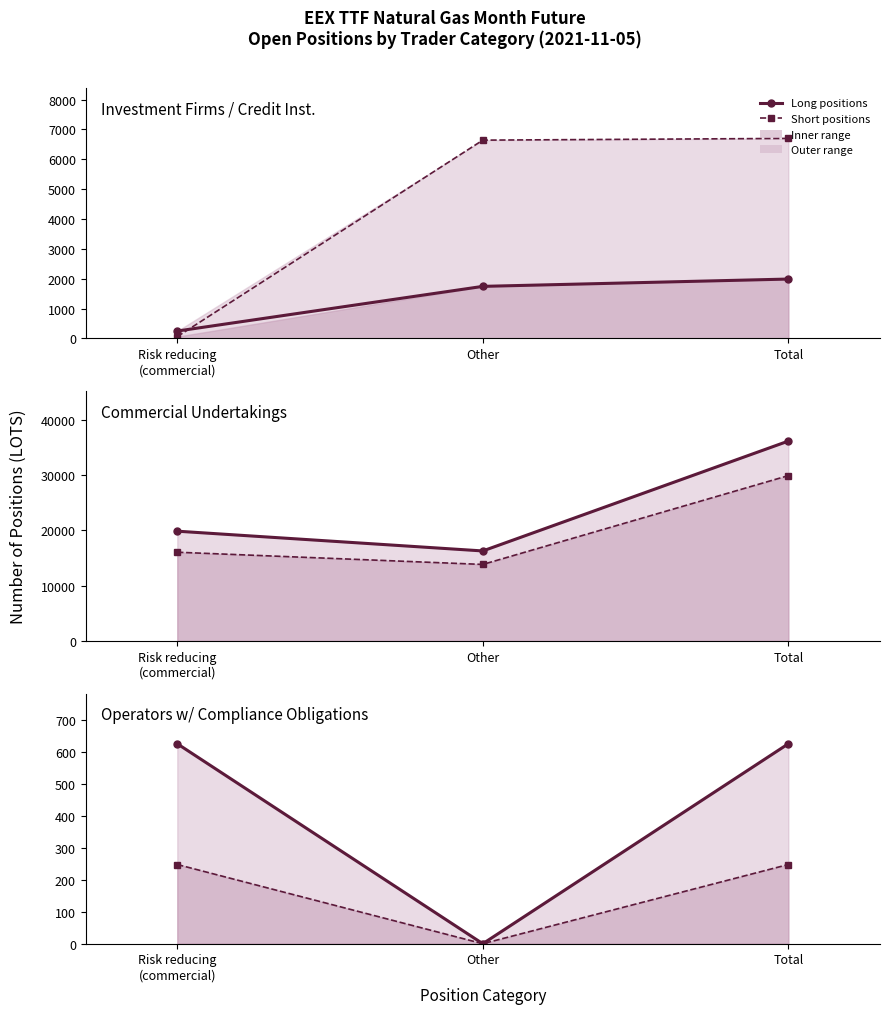

Between Risk reducing
(commercial) and Total, which is larger?

Risk reducing
(commercial)